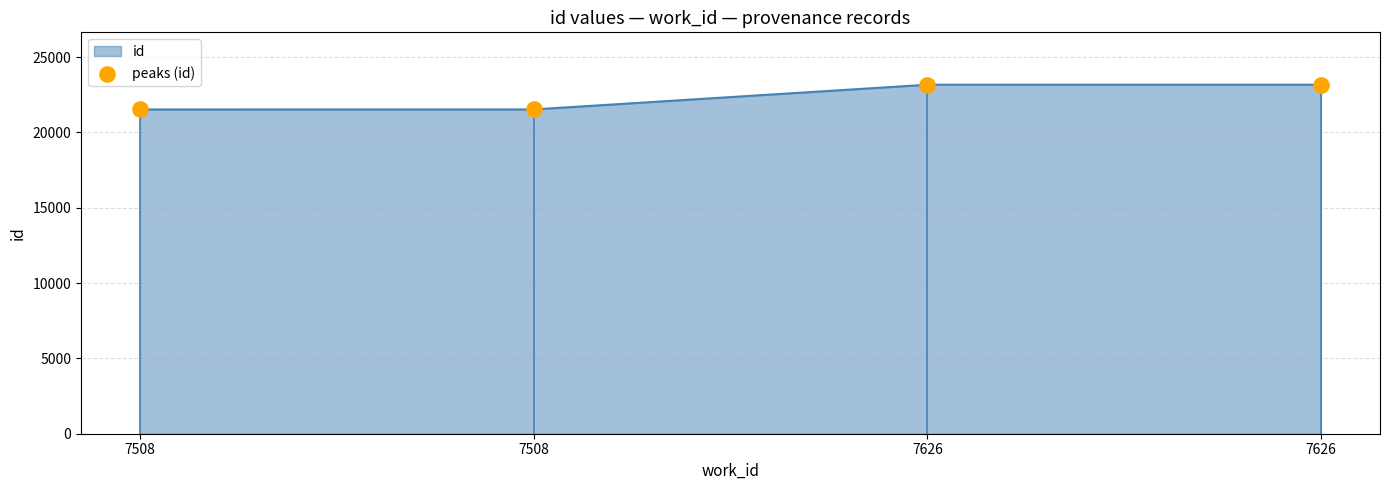

What is the change in value from 7626 to 7626?

+3